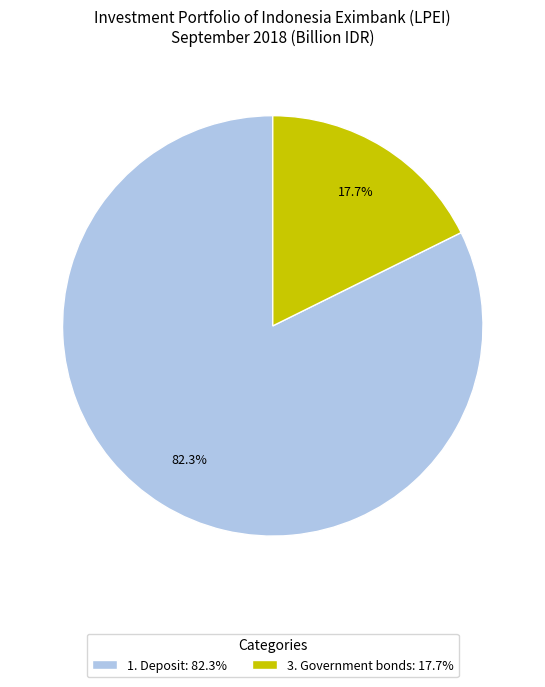

What is the smallest slice in the pie chart?

3. Government bonds: 17.7%